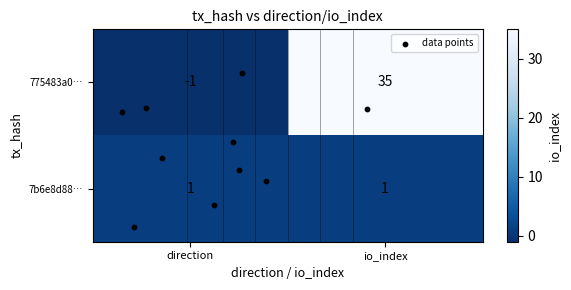

What is the minimum value shown in the chart?

-1